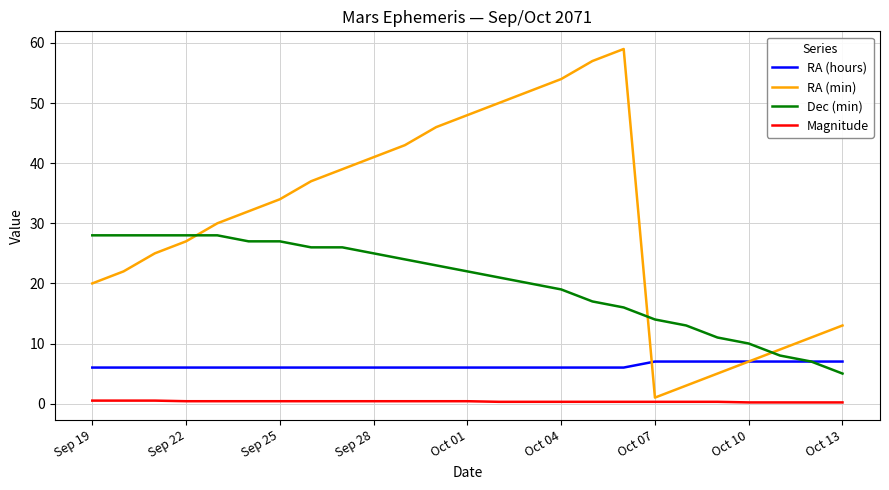

Which series has the widest spread of values?

RA (min)